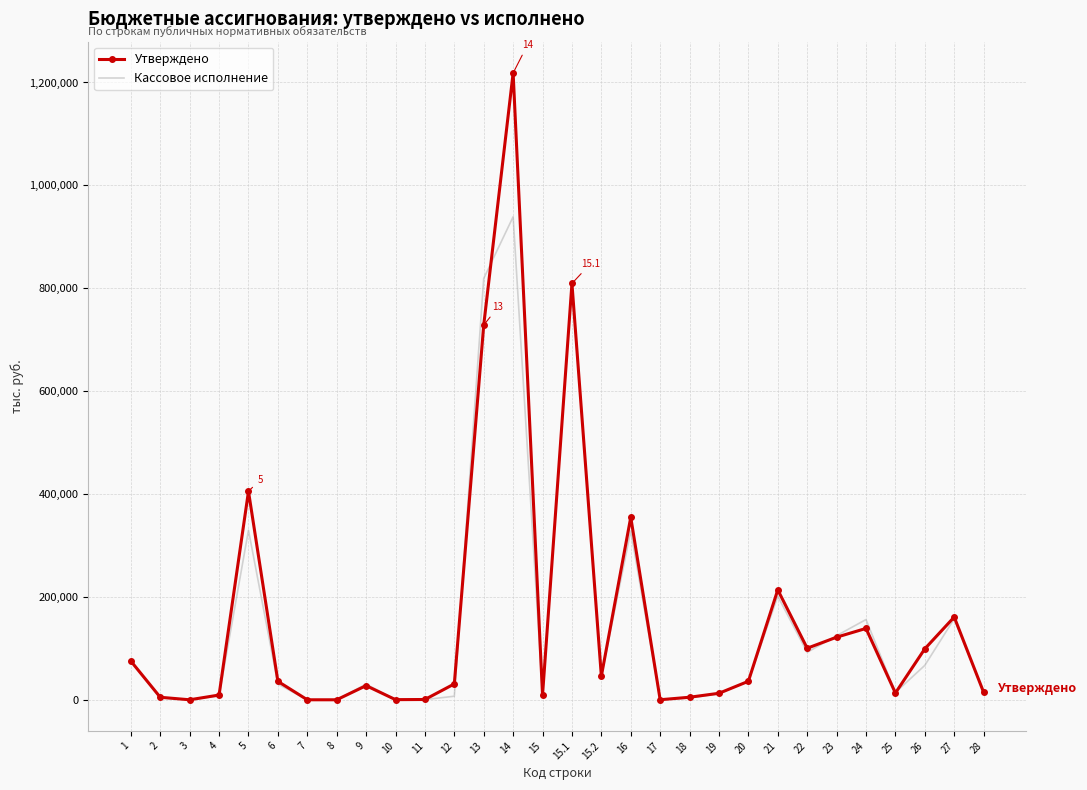

Which series has the widest spread of values?

Утверждено